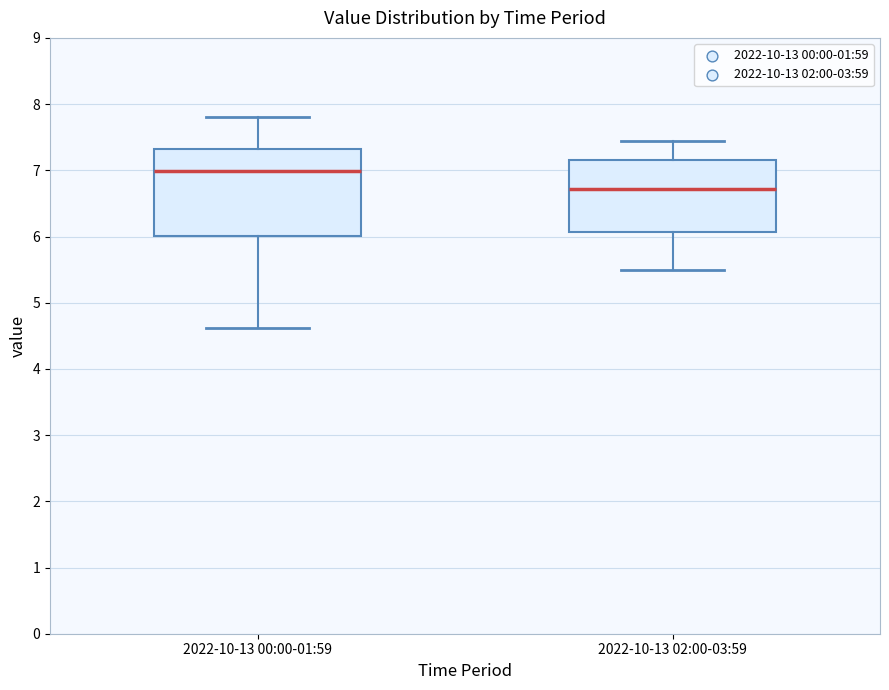

Where is the upper edge of the box for 2022-10-13 02:00-03:59 on the y-axis? The values are not printed on the chart, so give them approximately, as read against the axis.

7.2